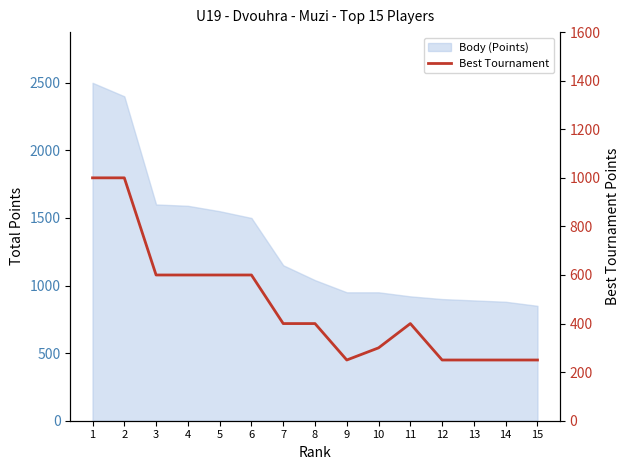

What is the difference between the maximum and minimum values?

750